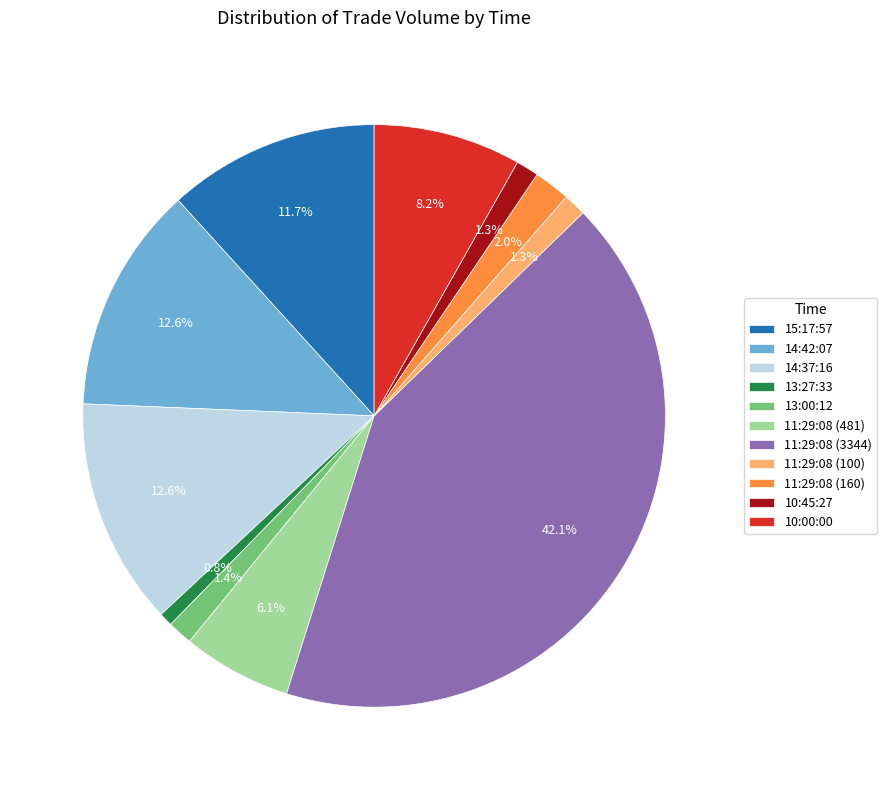

To the nearest percent, what is the combined percentage of 11:29:08 (160) and 11:29:08 (3344)?

44%